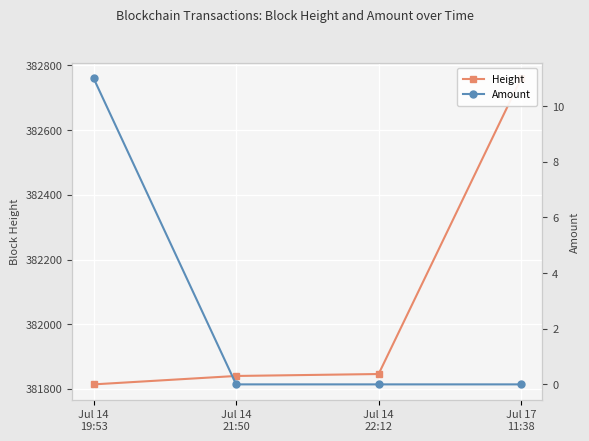

Between Jul 14
19:53 and Jul 14
22:12, which series saw the biggest shift?

Height